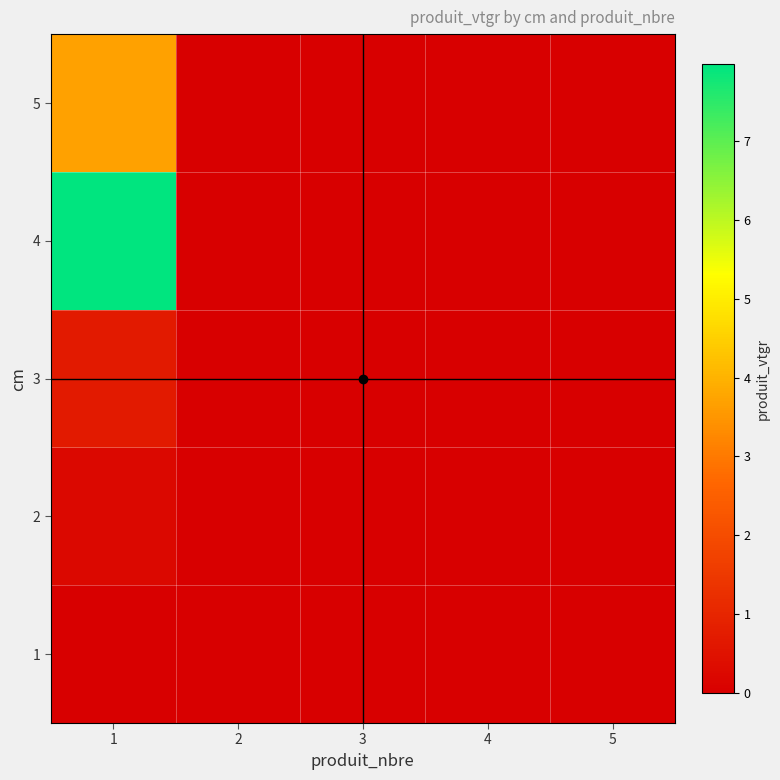

Reading left to right, transcribe all the data shown in this chart.

1: 1=0.0	2=0.0	3=0.0	4=0.0	5=0.0
2: 1=0.2	2=0.0	3=0.0	4=0.0	5=0.0
3: 1=0.7	2=0.0	3=0.0	4=0.0	5=0.0
4: 1=8.0	2=0.0	3=0.0	4=0.0	5=0.0
5: 1=3.7	2=0.0	3=0.0	4=0.0	5=0.0